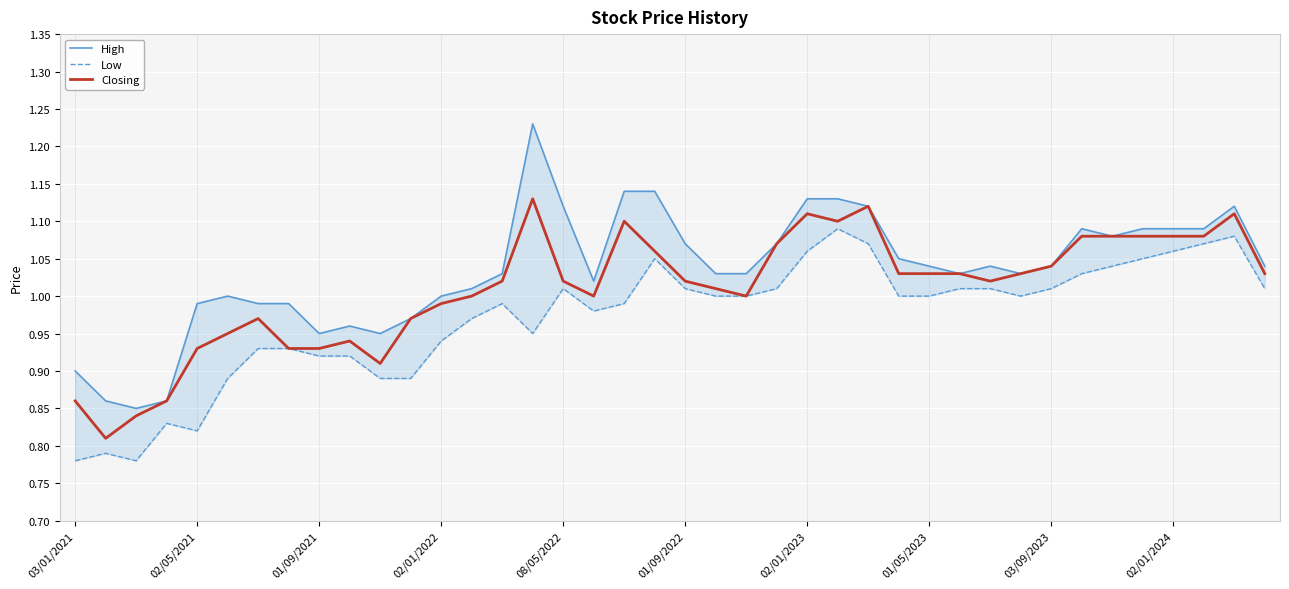

At which label does Closing first exceed 1?

14